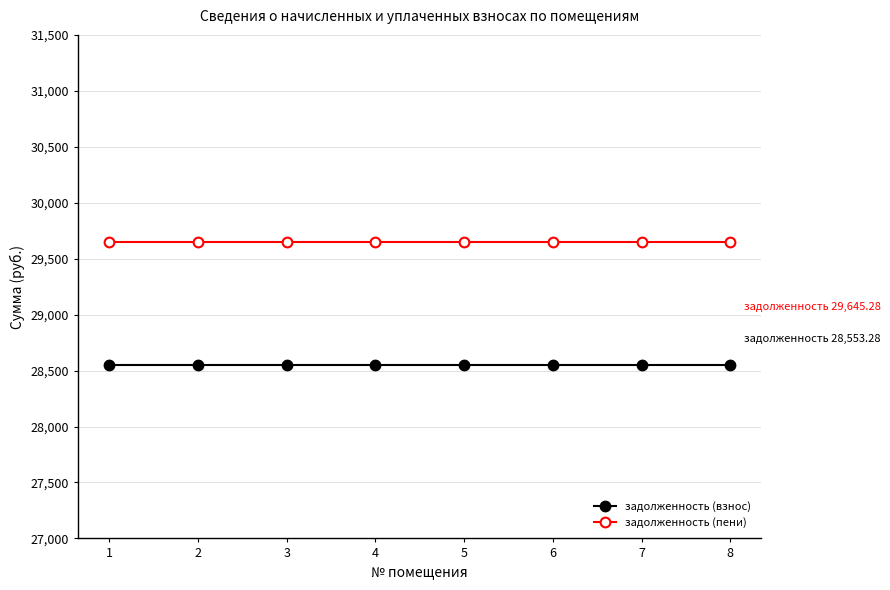

Rank the series at 2 from highest to lowest value.

задолженность (пени), задолженность (взнос)